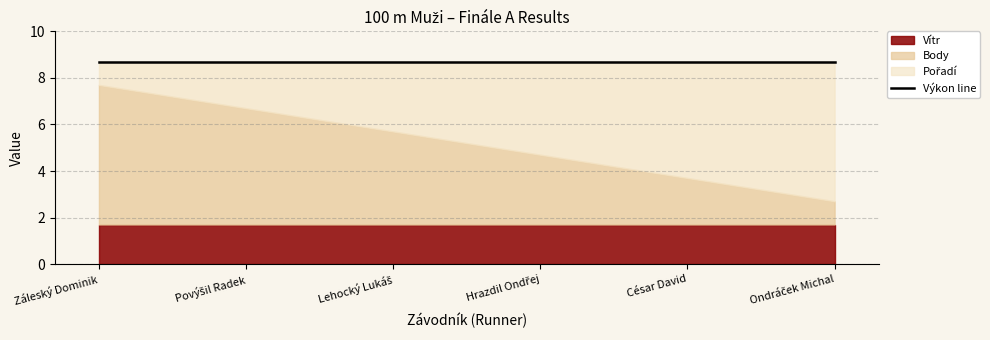

Count the number of categories in the chart.

6